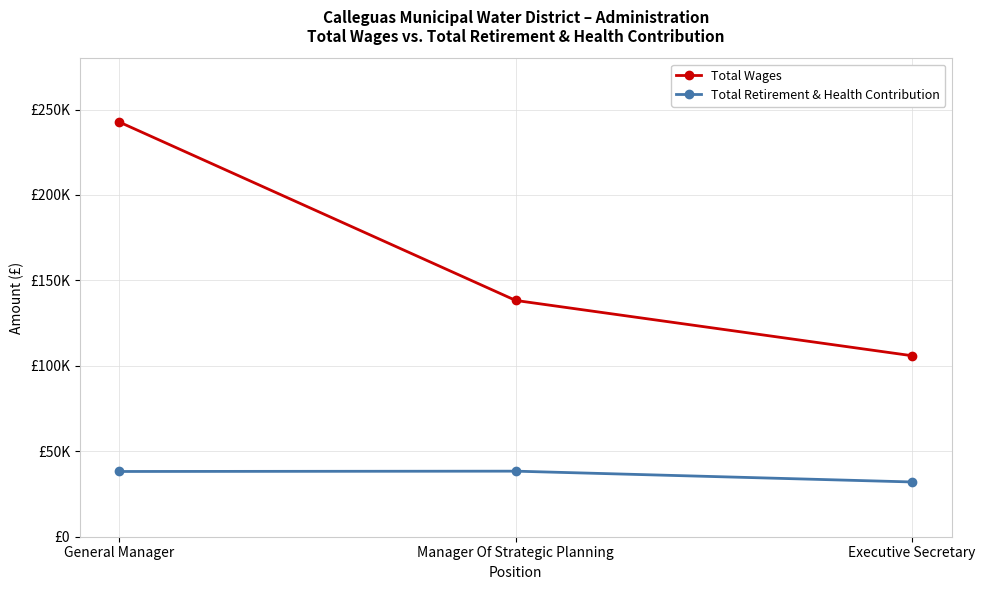

The value of Total Wages at General Manager is 421004. True or false?

False